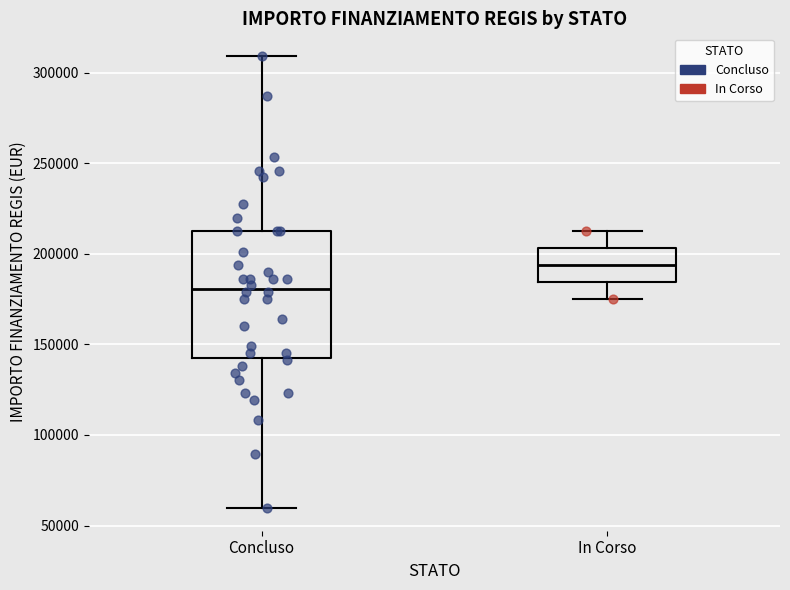

Where does the upper whisker of the box for Concluso end on the y-axis? The values are not printed on the chart, so give them approximately, as read against the axis.

310000